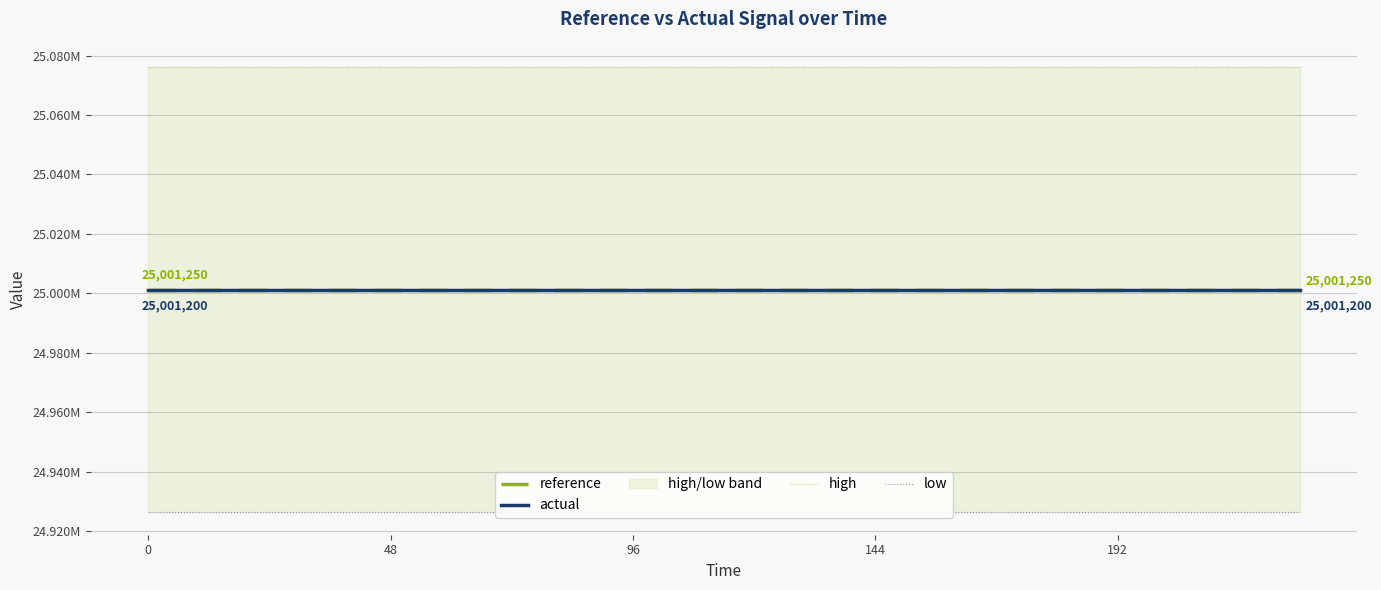

List the series in order of their peak value, highest first.

high, reference, actual, low